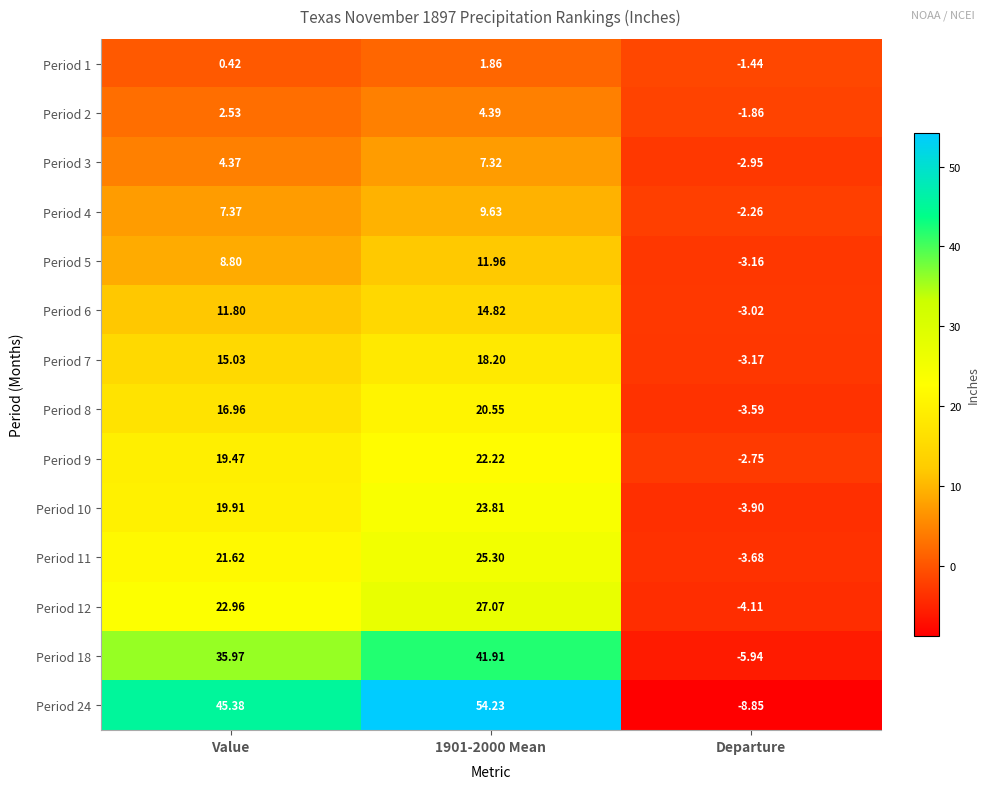

Where does the Period 7 series first go above 15?

Value